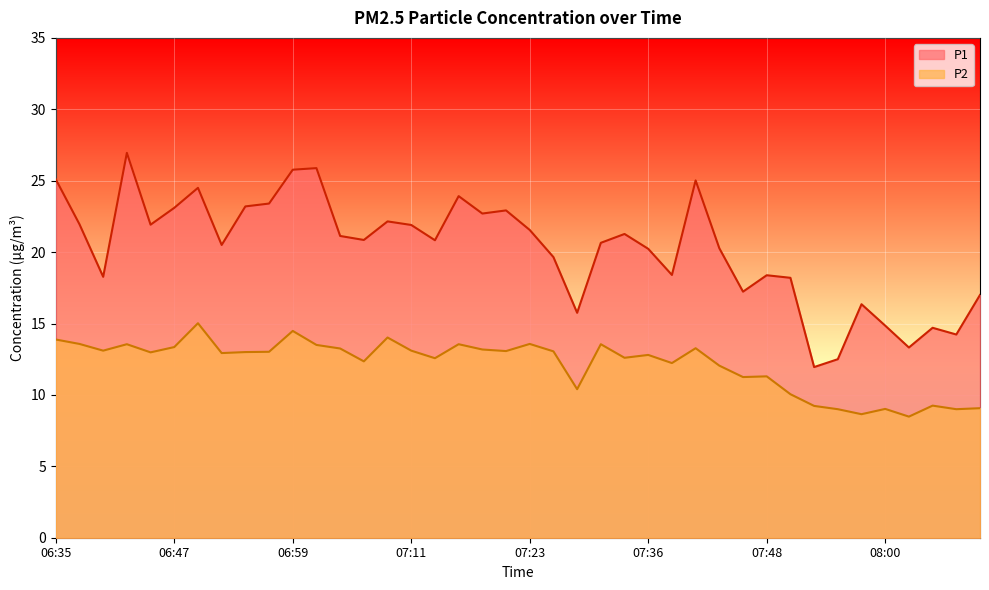

What is the value of the P1 point at the 7th from the left?

24.5